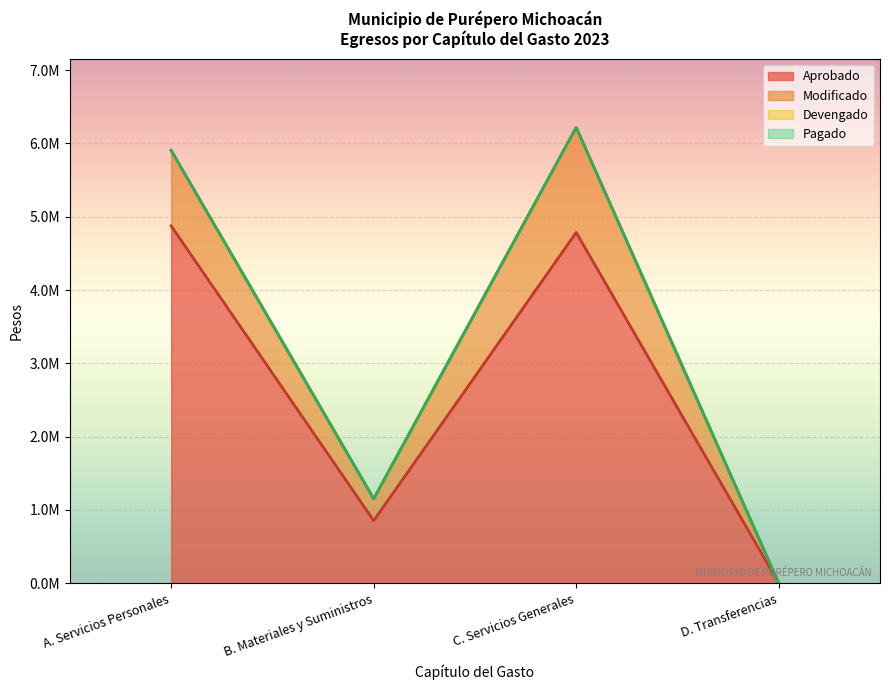

Which label corresponds to the largest value in the chart?

C. Servicios Generales